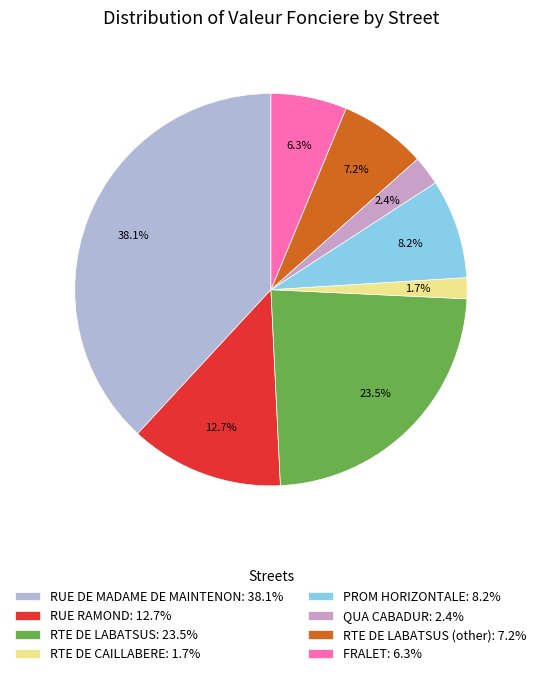

To the nearest percent, what is the difference between the largest and smallest slice percentages?

36%